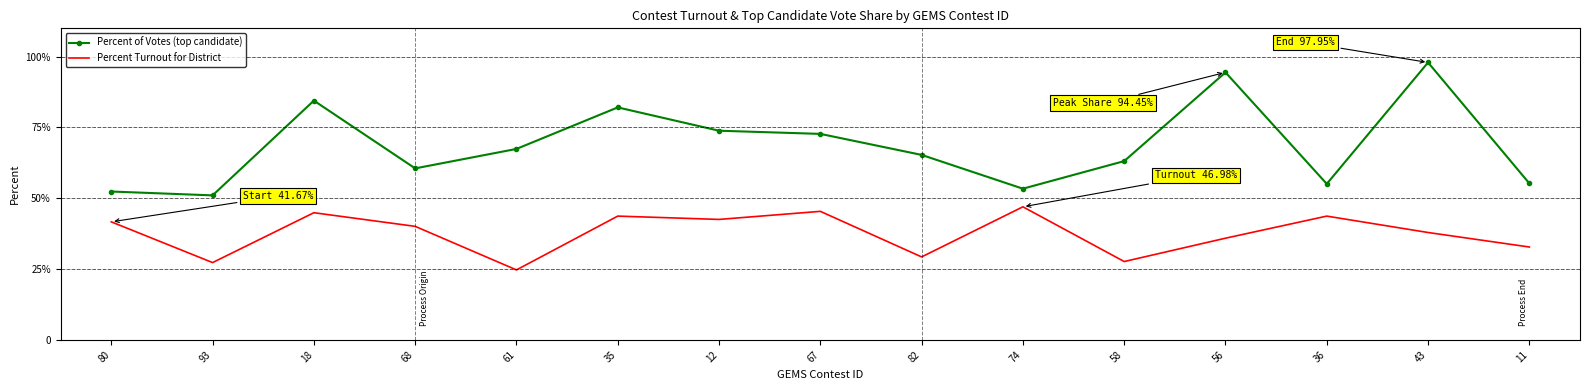

True or false: Percent of Votes (top candidate) and Percent Turnout for District intersect in this chart.

False